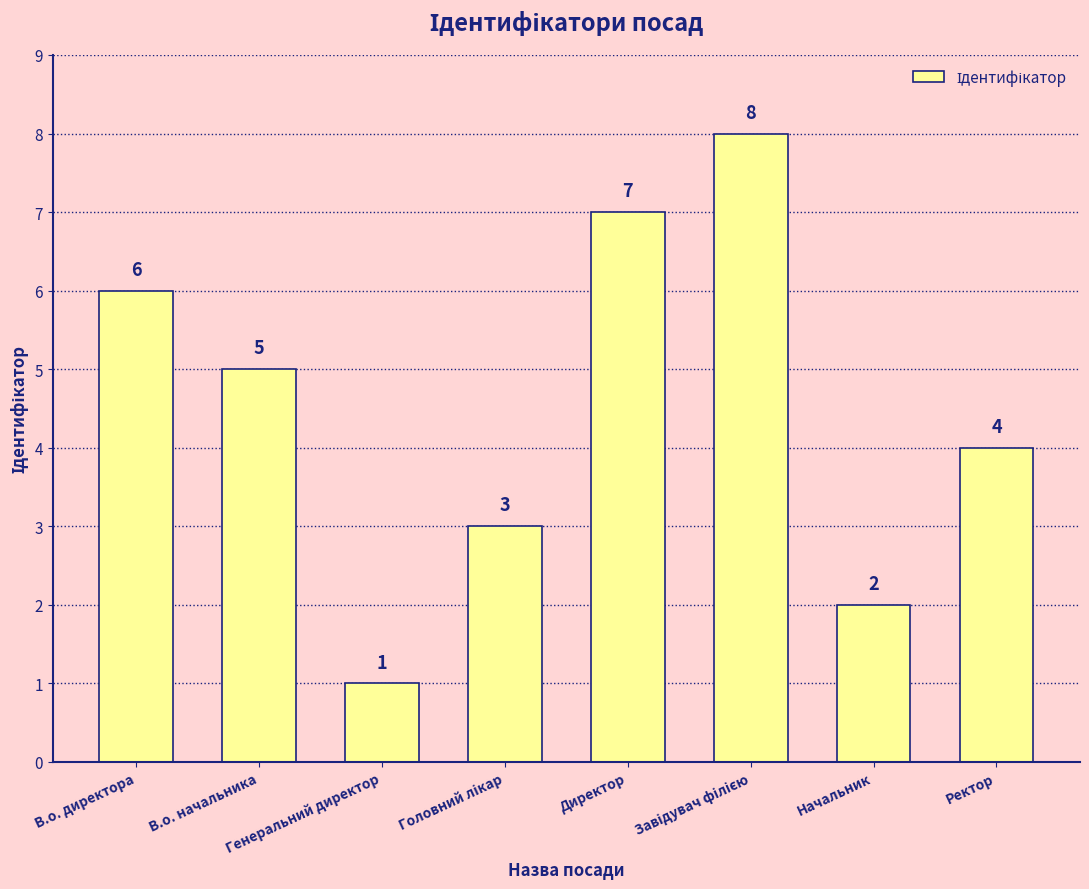

True or false: the data shows 5 at В.о. начальника.

True